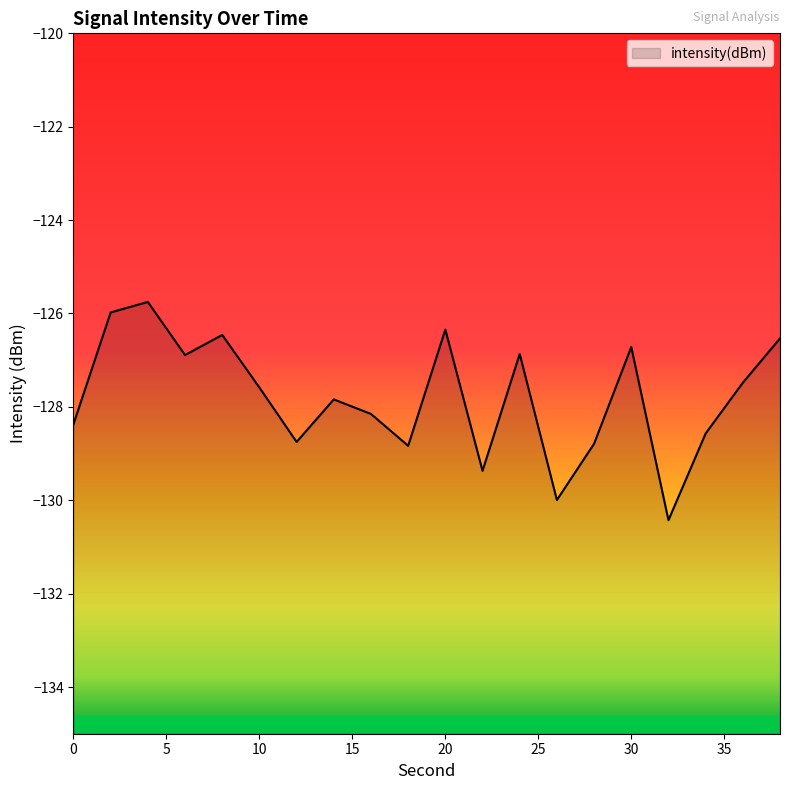

What is the sum of the values at 20 and 10?

-253.9